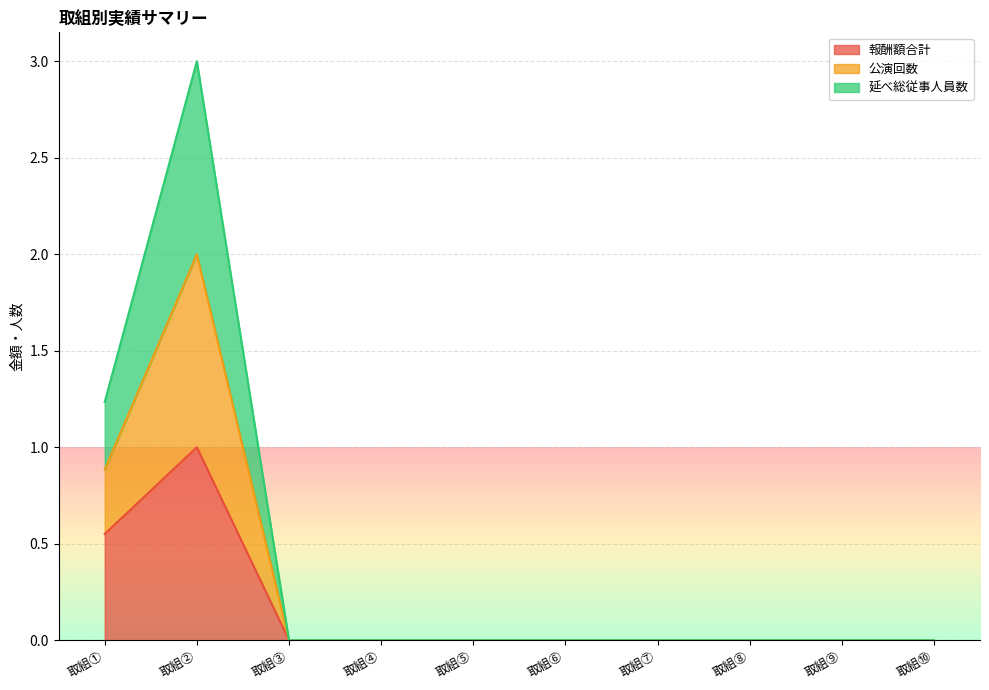

The value of 公演回数 at 取組⑥ is 0.0. True or false?

True